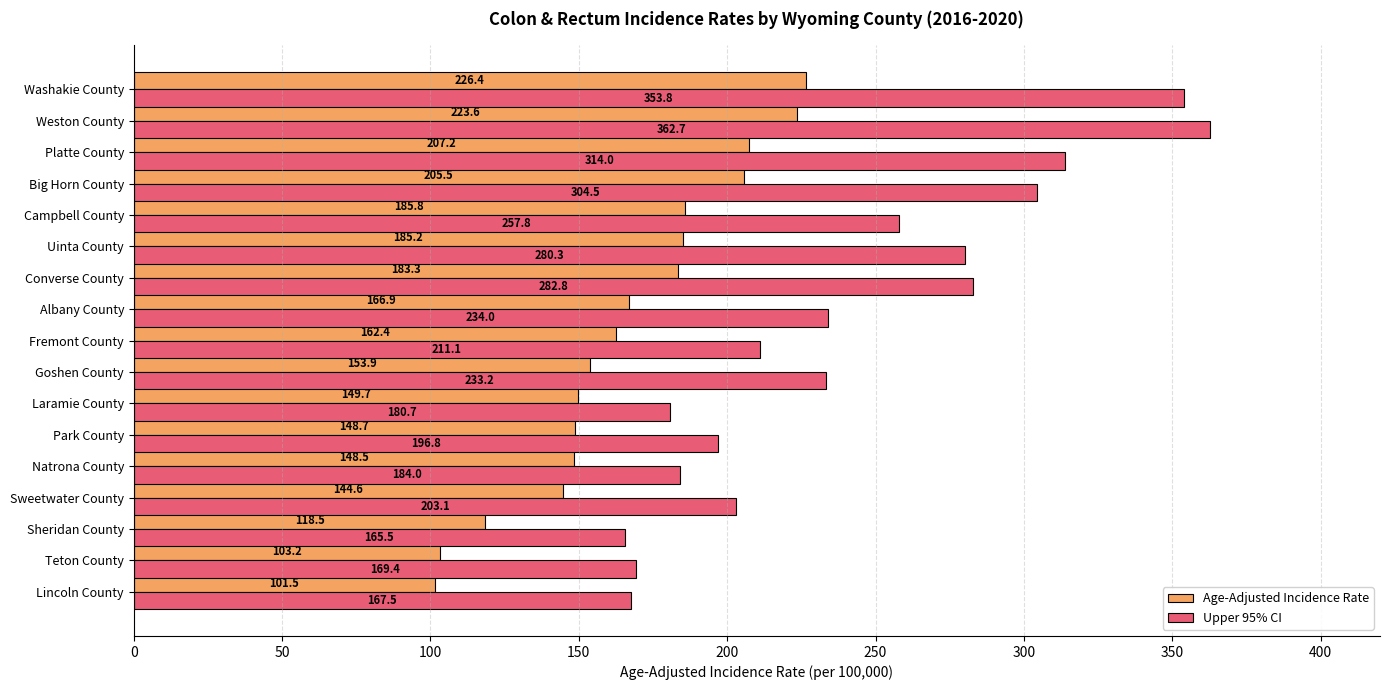

At which label does Upper 95% CI reach its minimum?

Sheridan County